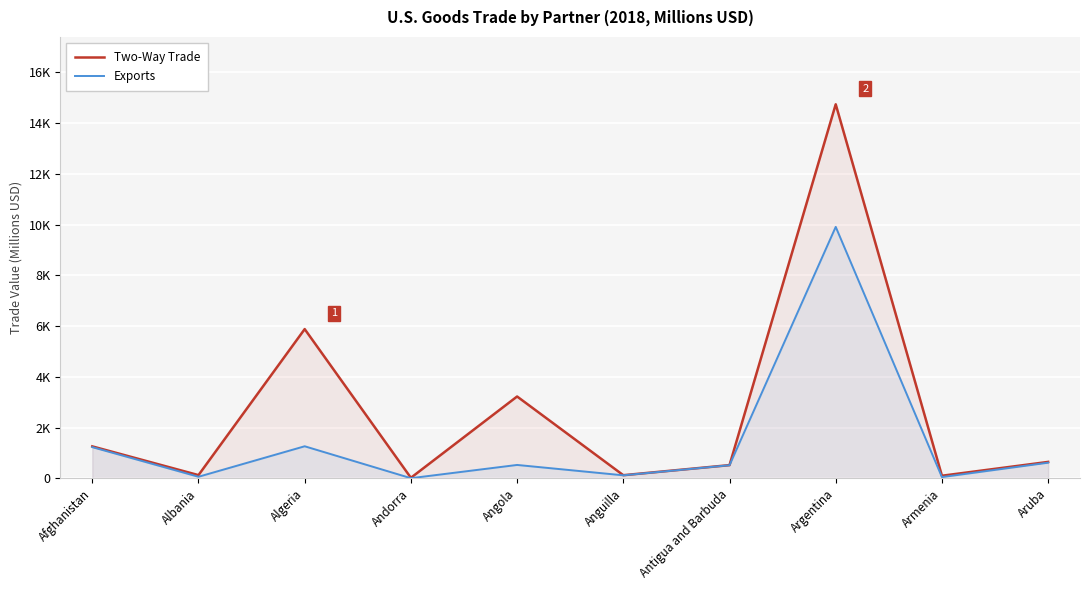

At which category does Exports reach its first local valley?

Albania